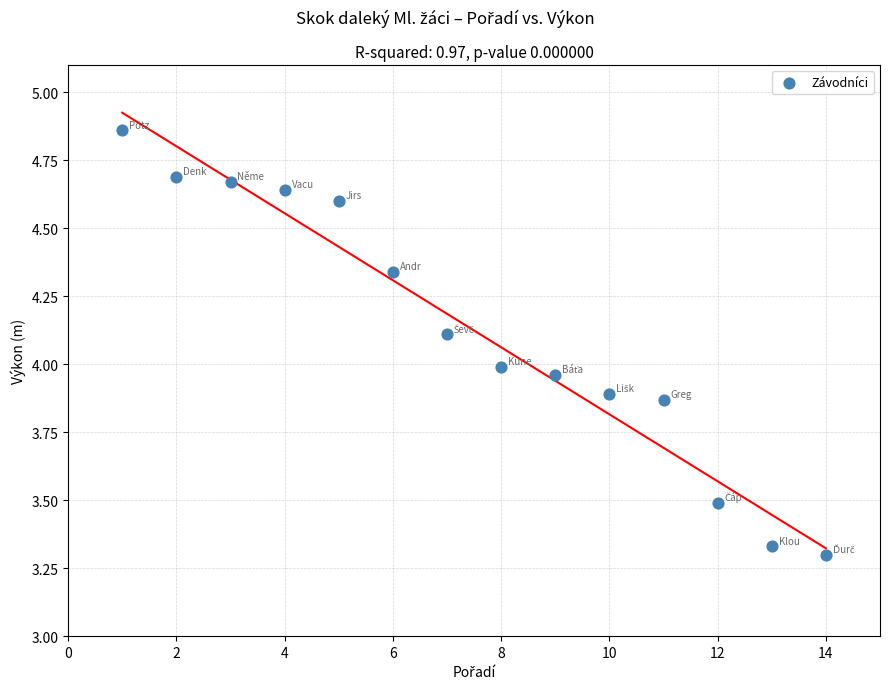

What is the range of X values (max minus min)?

13.0